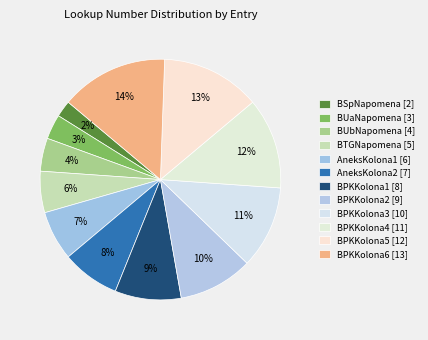

Approximately how many times larger is the value at AneksKolona2 compared to BPKKolona2?

0.8